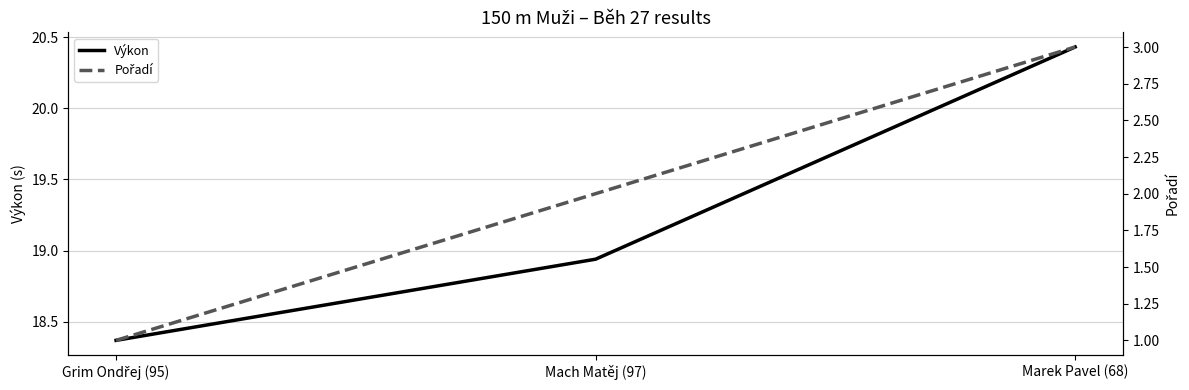

Between Grim Ondřej (95) and Marek Pavel (68), which series saw the biggest shift?

Výkon